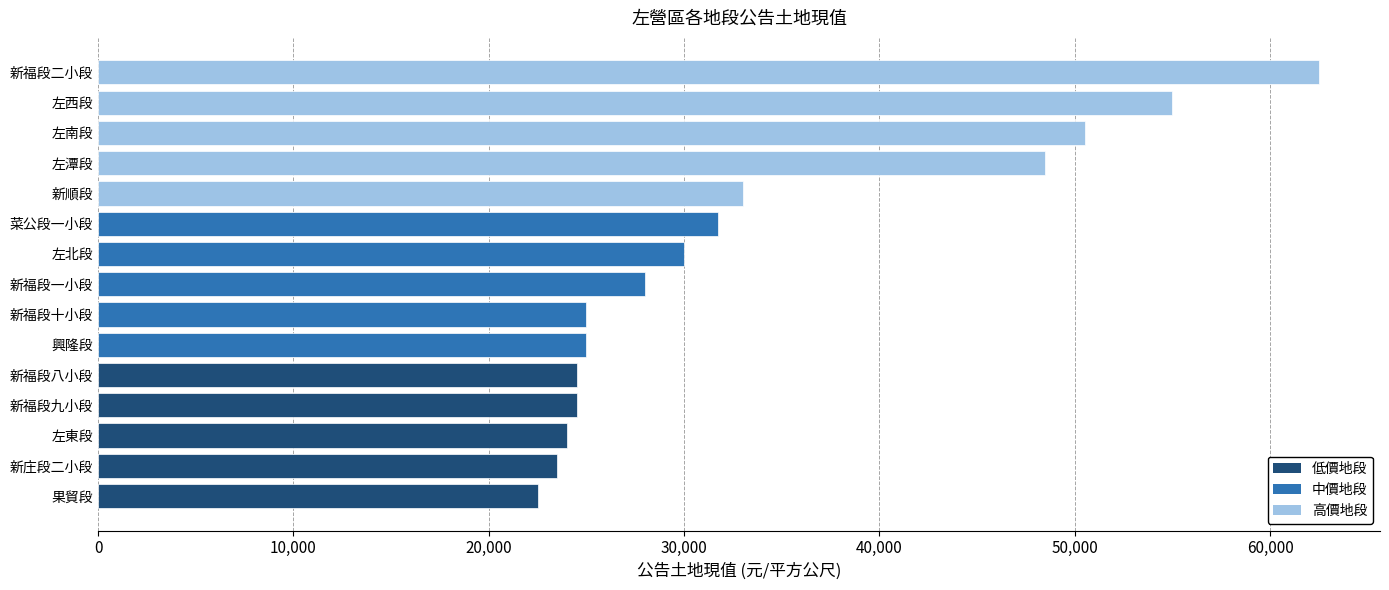

At which label is the value closest to 42500?

左潭段